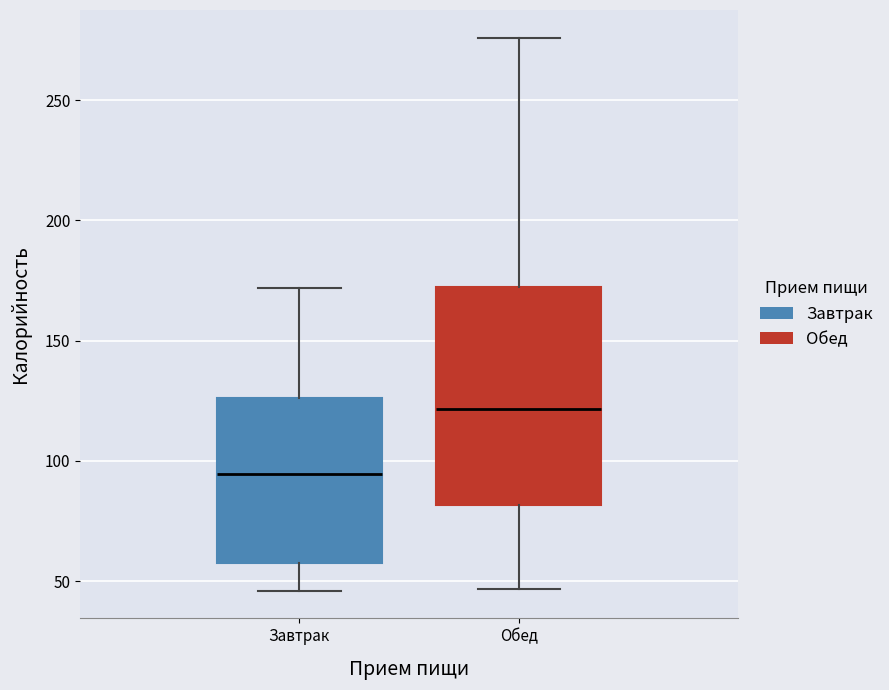

Reading left to right, read every box against the y-axis: the position of its median line, the range the box covers, and the ends of its whiskers. The values are not printed on the chart, so give them approximately, as read against the axis.

Завтрак: median 95, box 60 to 125, whiskers 45 to 170
Обед: median 120, box 80 to 175, whiskers 45 to 275